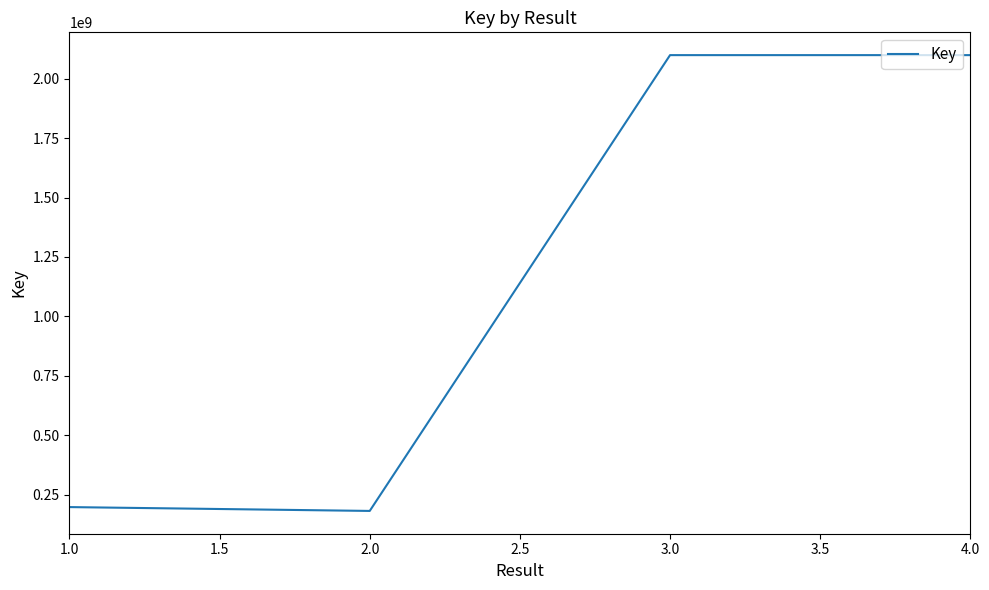

Where is the first local minimum?

2.0